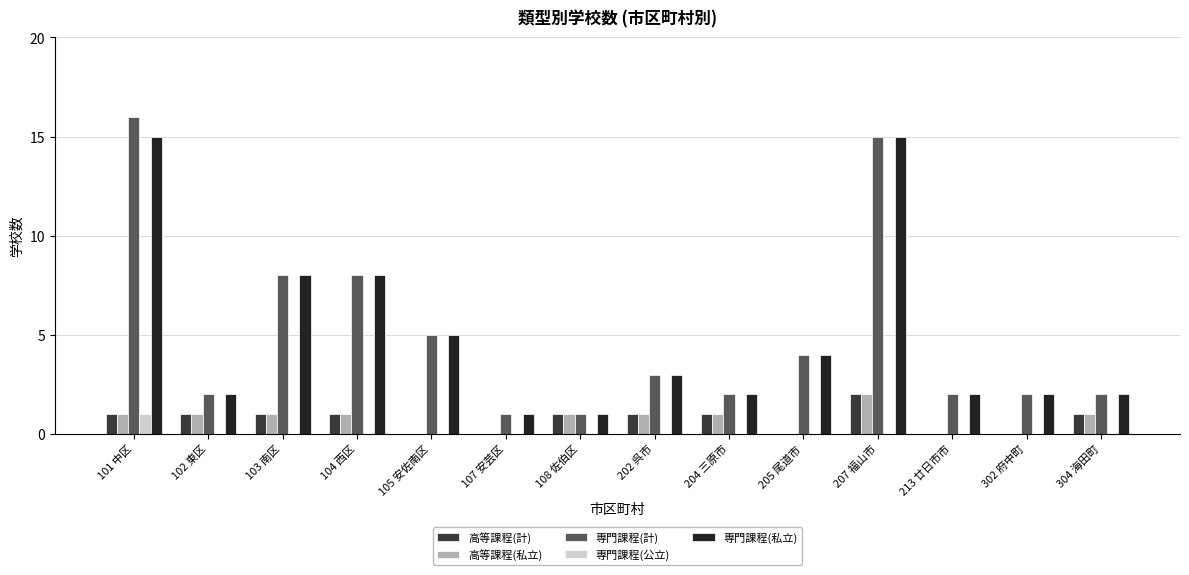

Which series changed the most between 101 中区 and 107 安芸区?

専門課程(計)